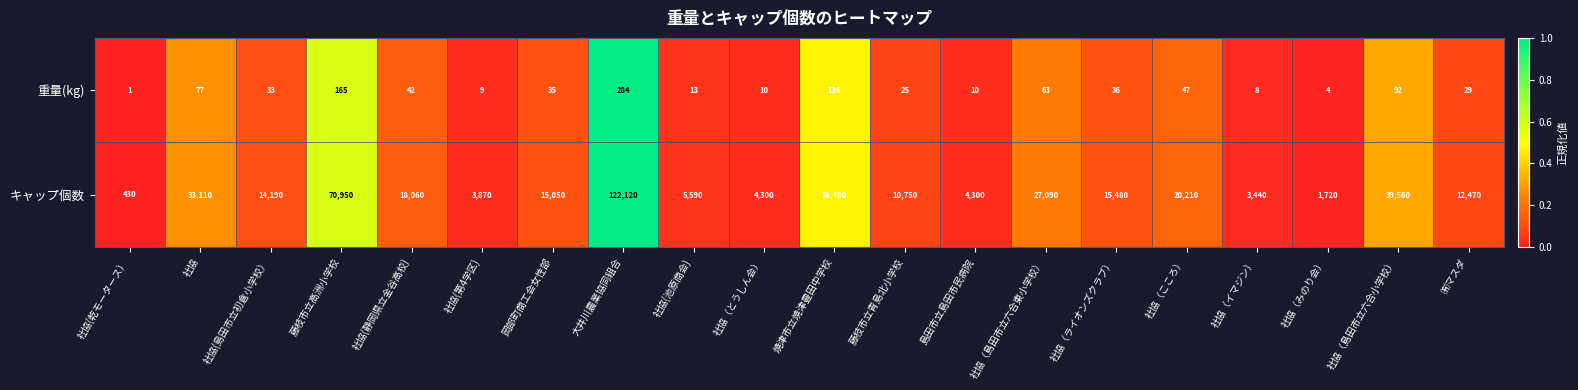

The 重量(kg) series shows 20 at 社協(静岡県立金谷高校). True or false?

False